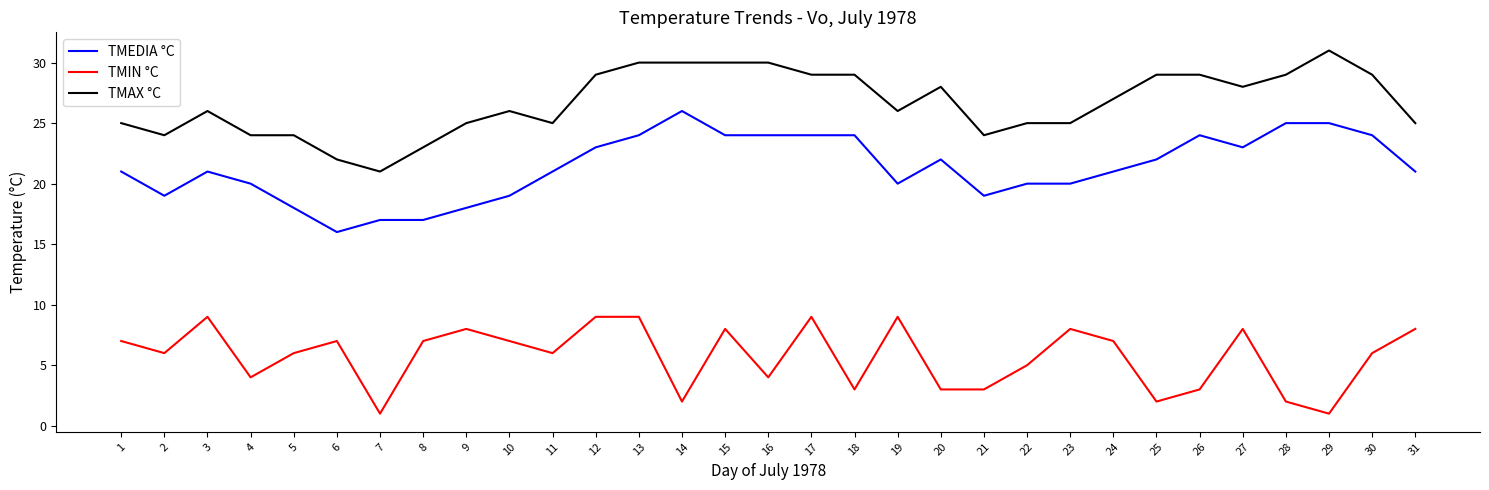

Count the TMIN °C values in the range 3 to 8.

21